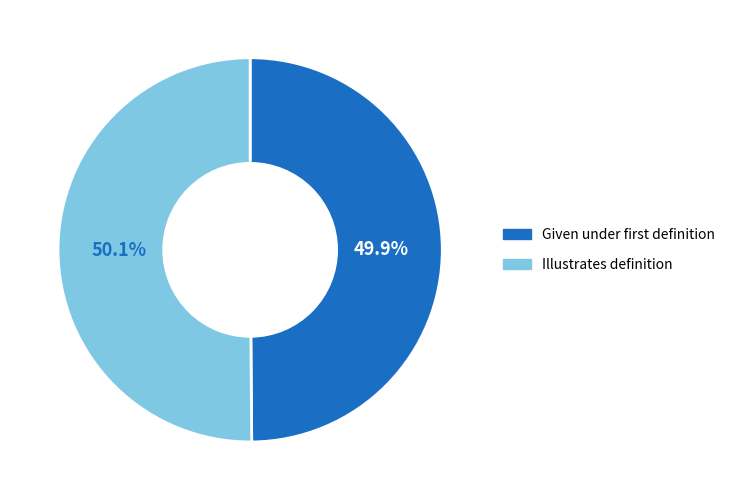

To the nearest percent, what portion does Illustrates definition represent?

50%